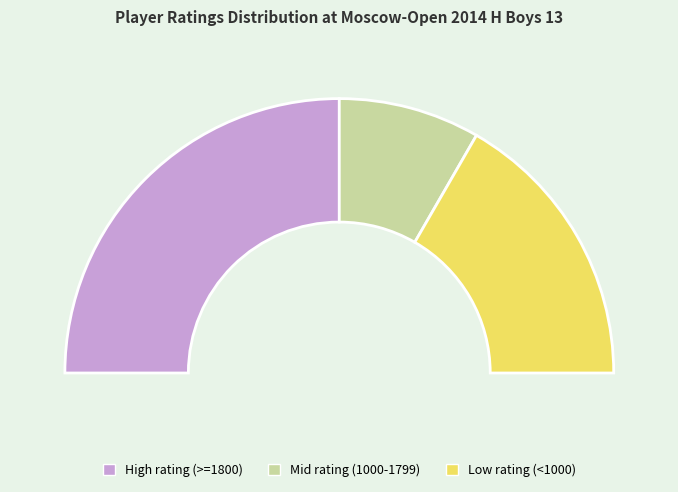

The Bigvava Roland slice represents 2% of the pie. True or false?

True